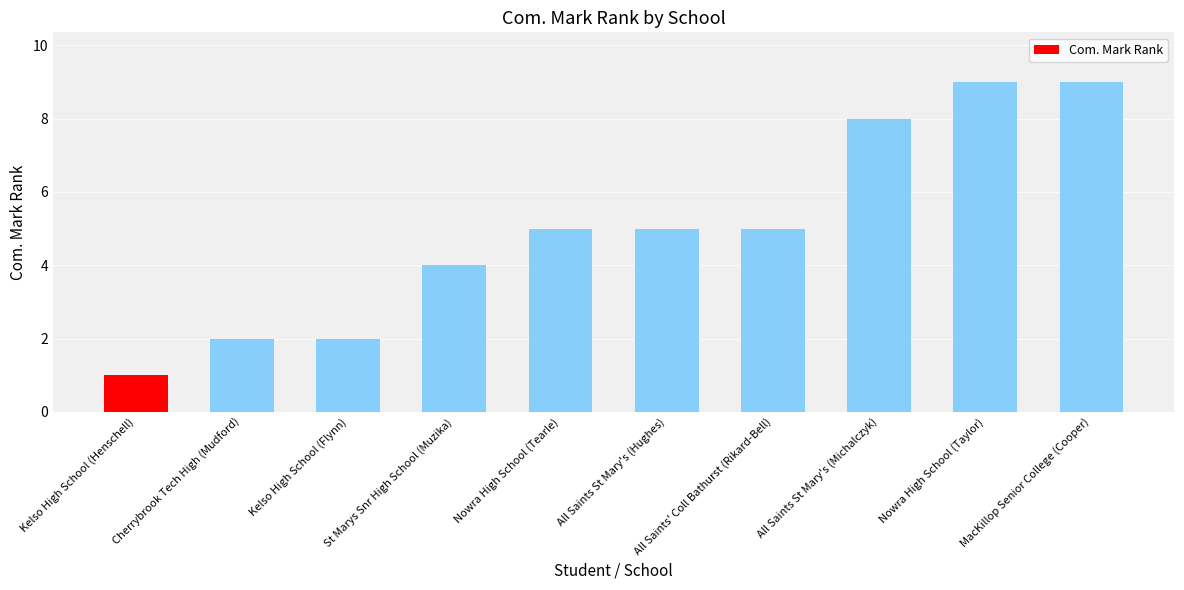

What is the change in value from St Marys Snr High School (Muzika) to All Saints St Mary's (Hughes)?

+1